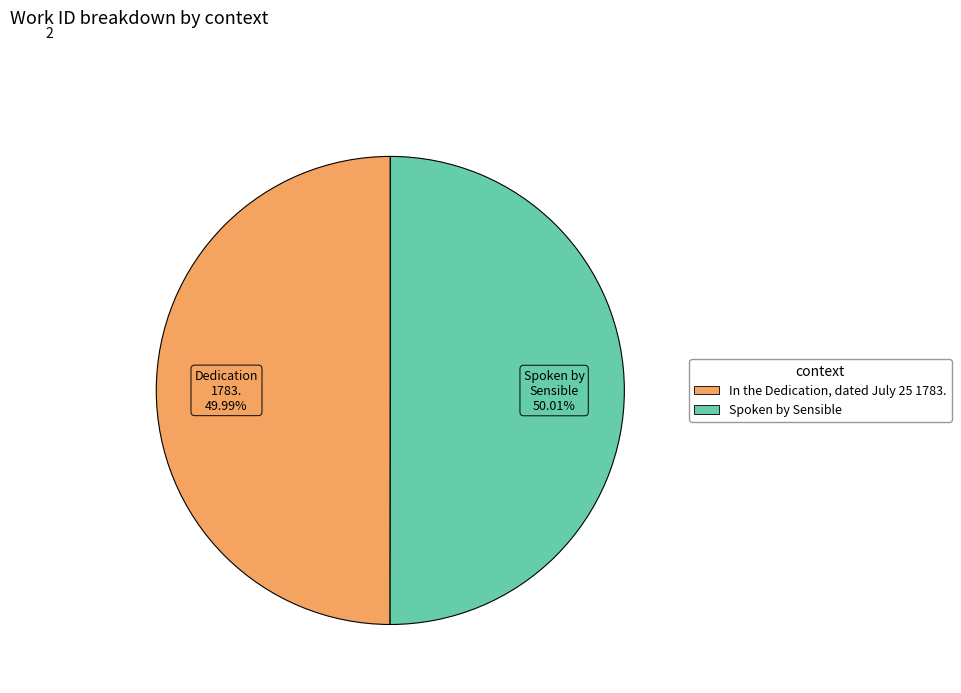

Is there any slice that represents more than half of the pie?

Yes